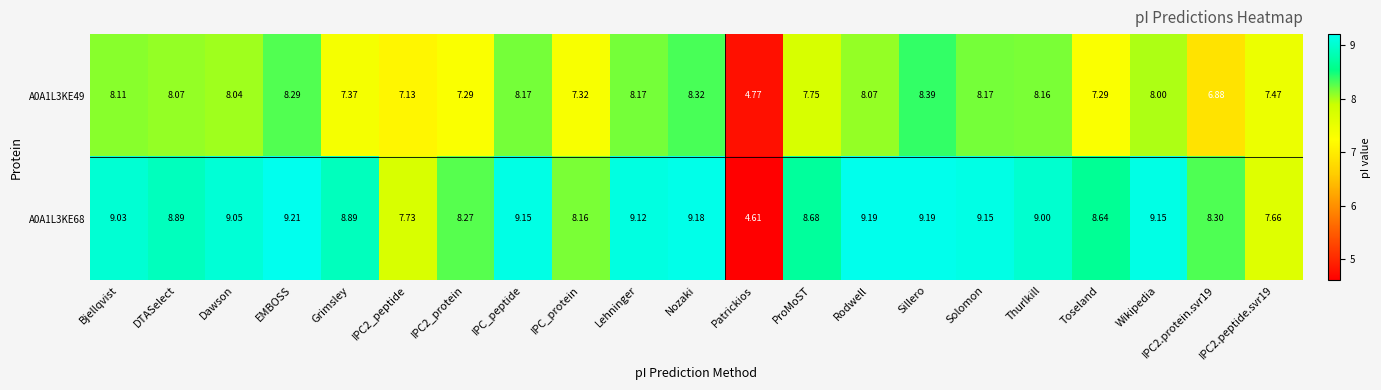

Is the value of A0A1L3KE68 at IPC2_peptide greater than the value of A0A1L3KE49 at Grimsley?

Yes